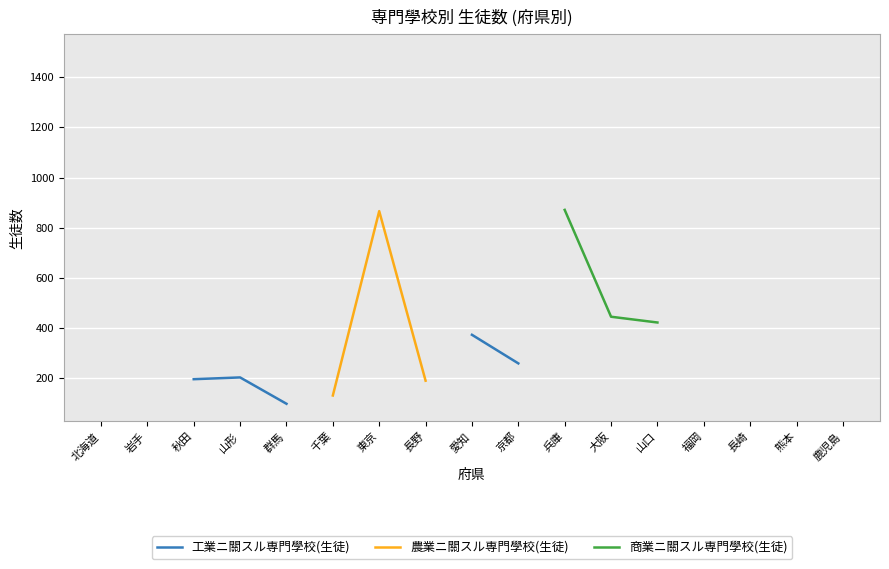

True or false: 商業ニ關スル専門學校(生徒) and 農業ニ關スル専門學校(生徒) cross at least once.

False